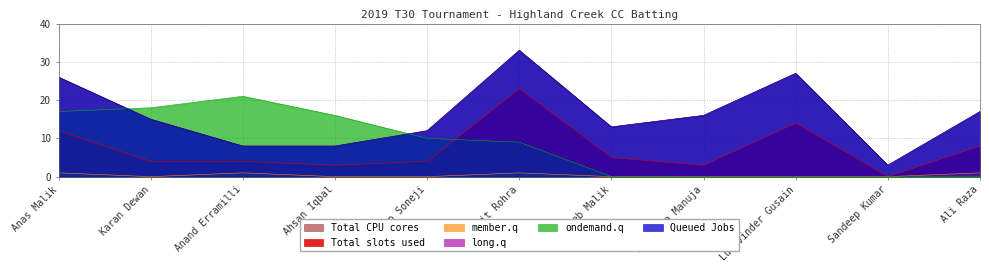

What position from the left is Ahsan Iqbal?

4